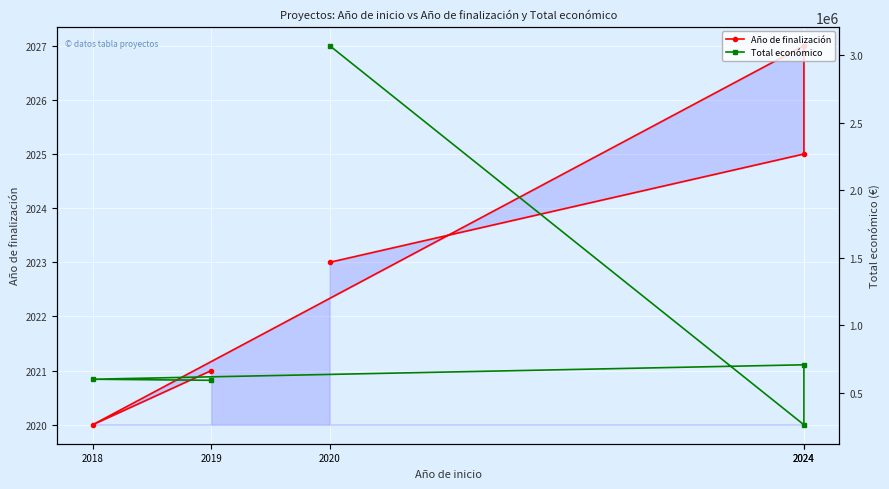

What is the total value across all series at 2020?

3071676